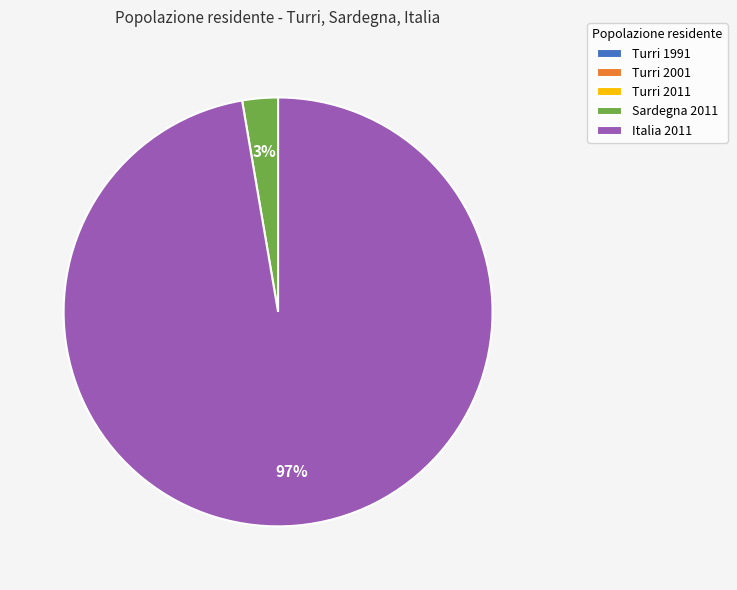

To the nearest percent, what percentage of the pie is Sardegna 2011?

3%